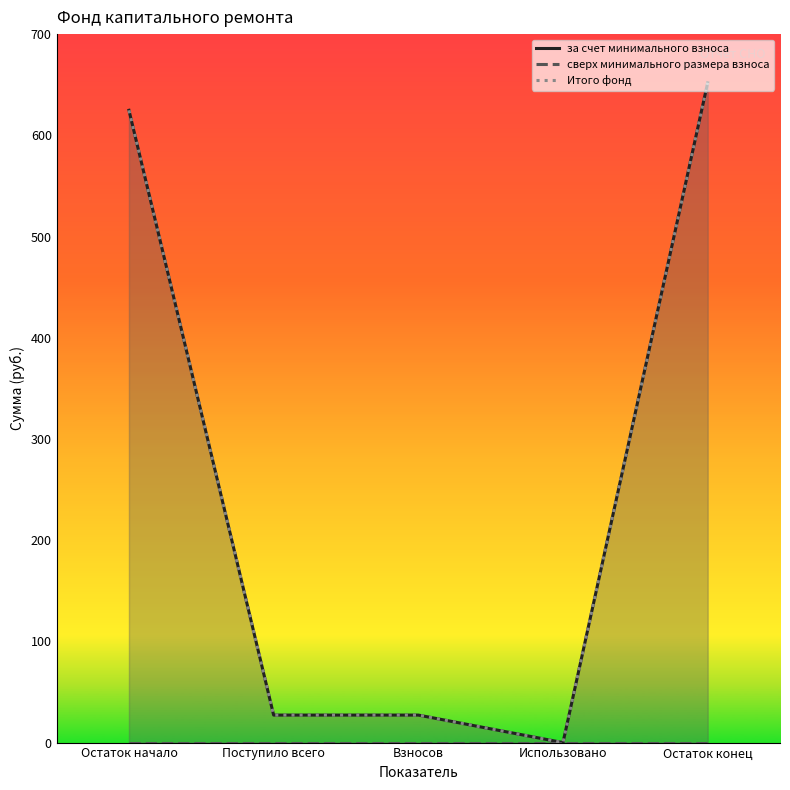

How many lines are shown in the chart?

3